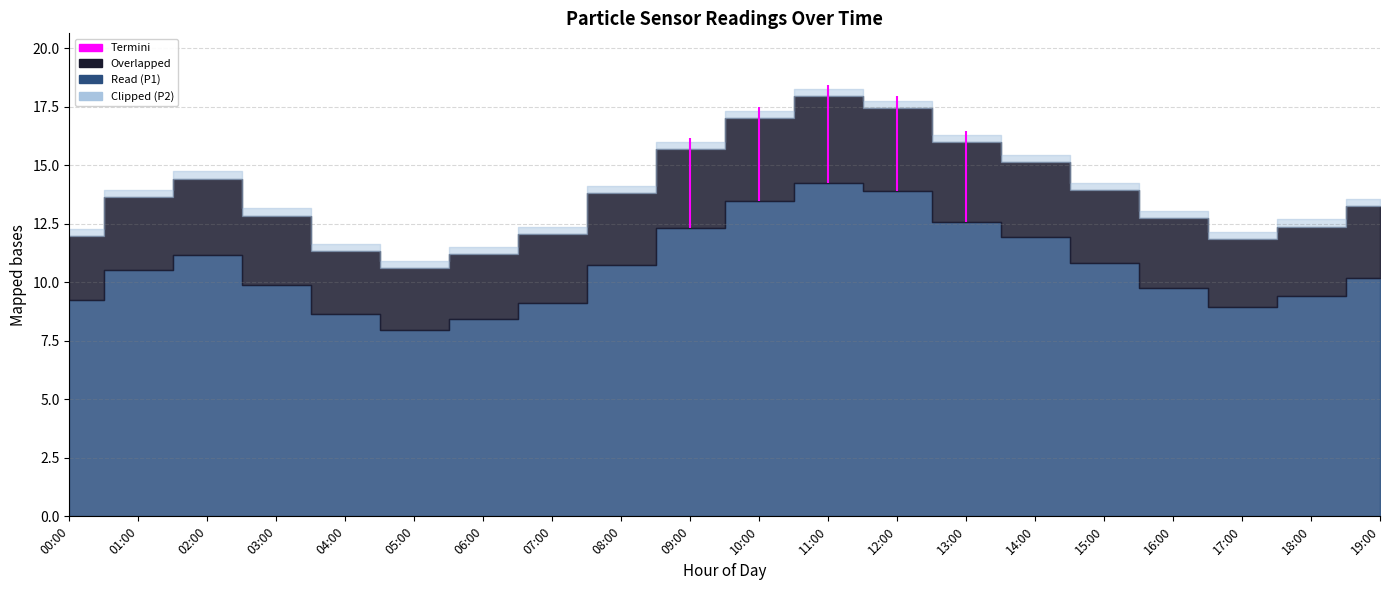

Rank the series by their maximum value, from lowest to highest.

P2, P1